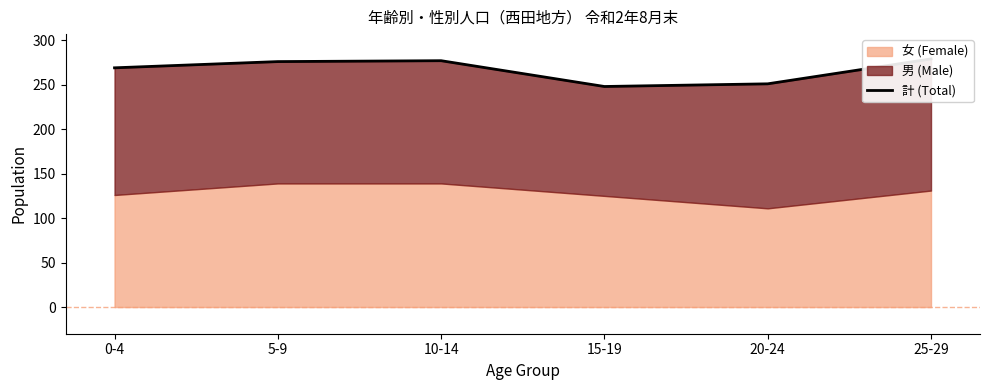

Reading left to right, extract all data points from this chart.

0-4=269	5-9=276	10-14=277	15-19=248	20-24=251	25-29=279